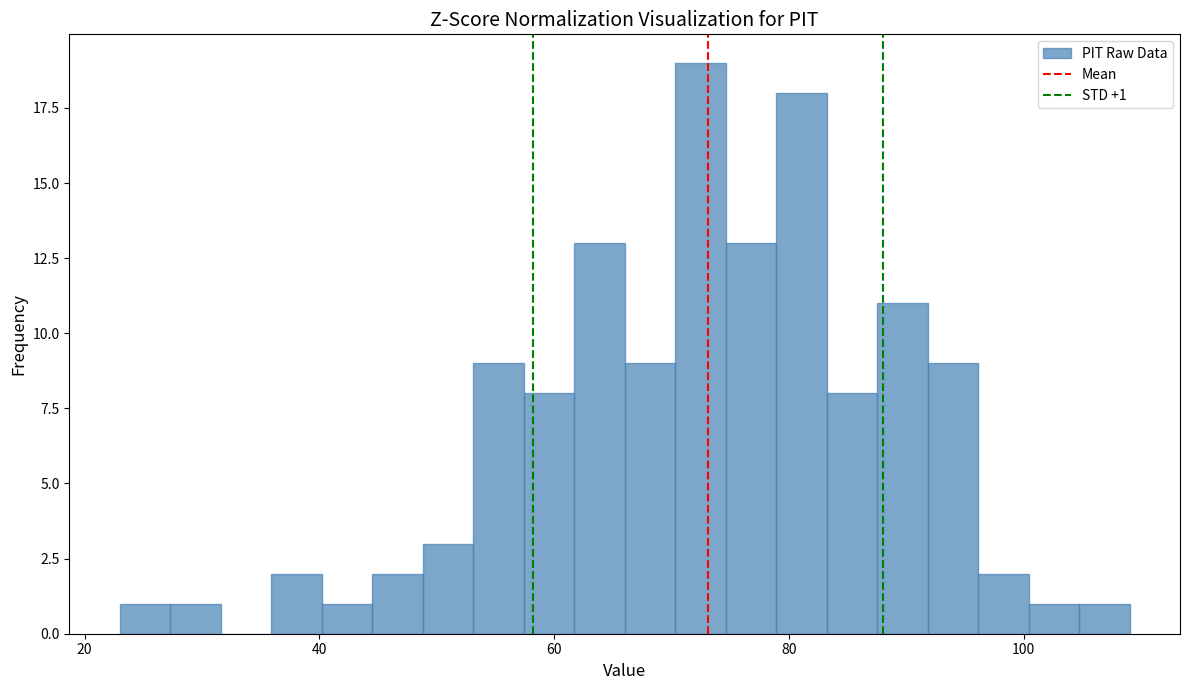

Read against the x-axis, roughly where is the centre of the tallest bar?

72